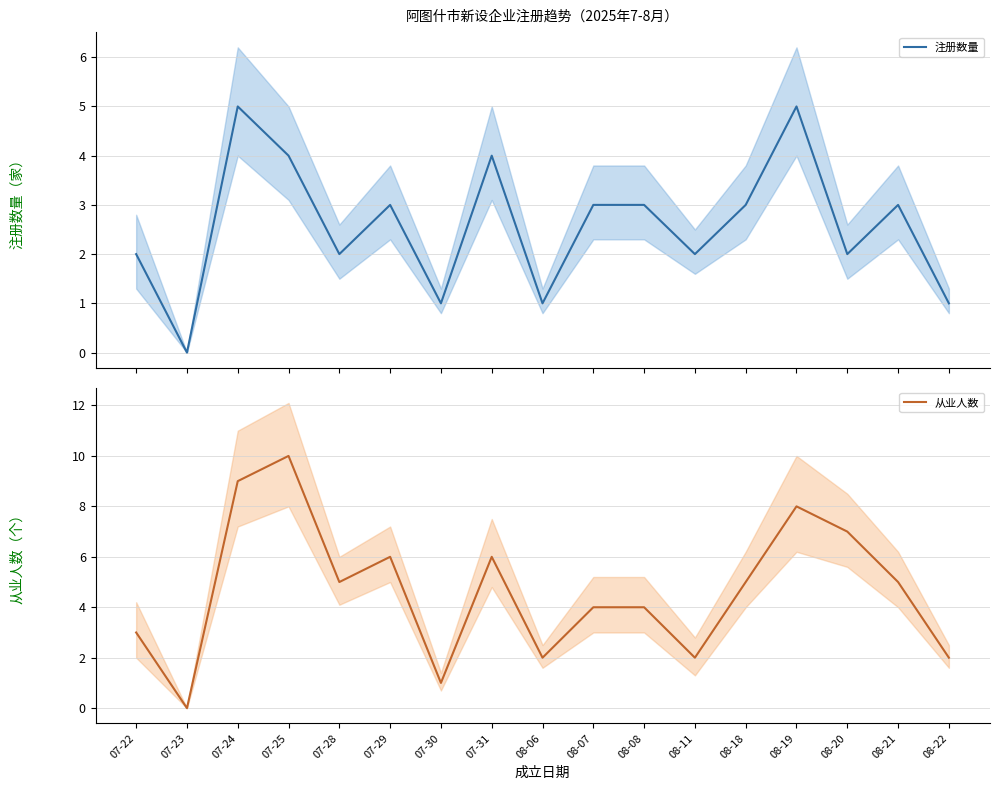

What is the difference between the second highest and second lowest values in the 从业人数 series?

8